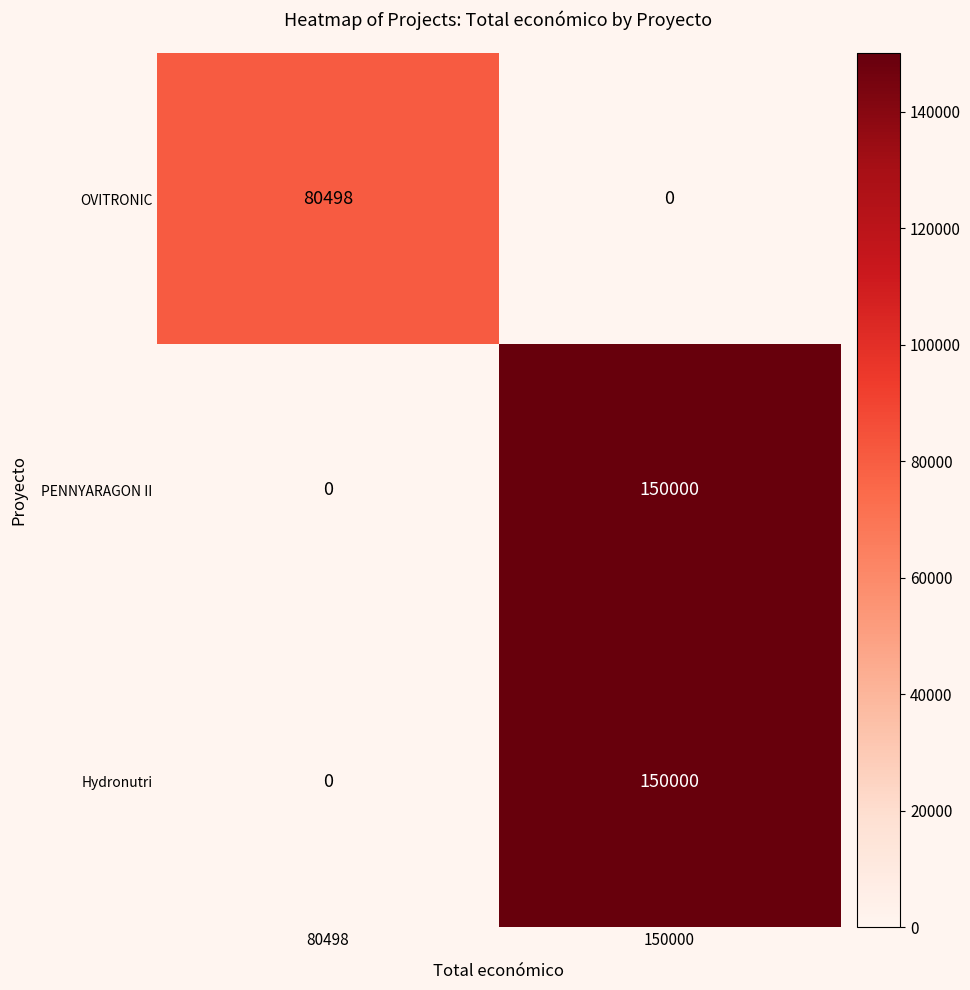

How many series are shown in this chart?

3